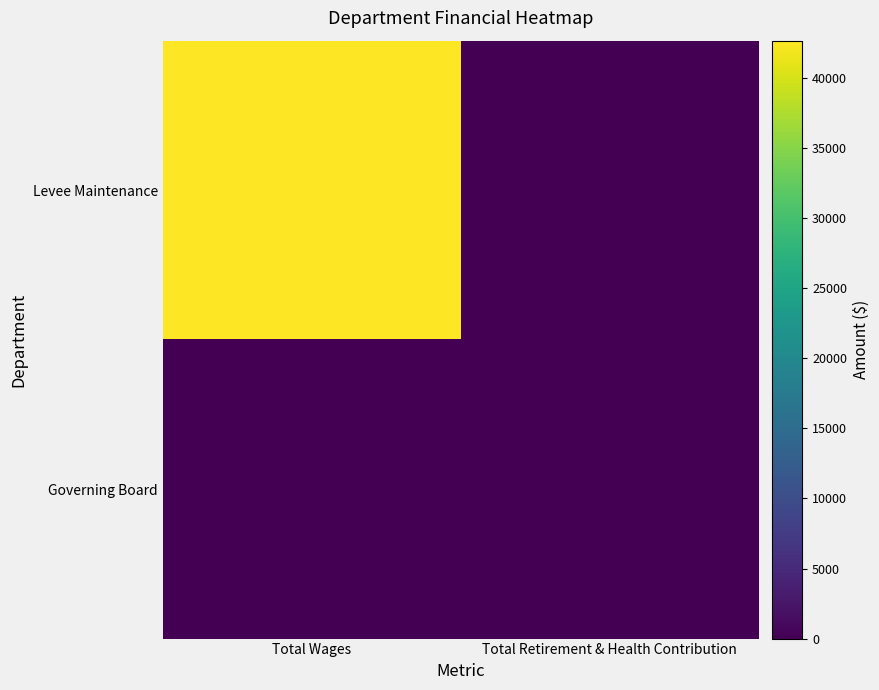

What is the sum of the Levee Maintenance values at Total Wages and Total Retirement & Health Contribution?

42679